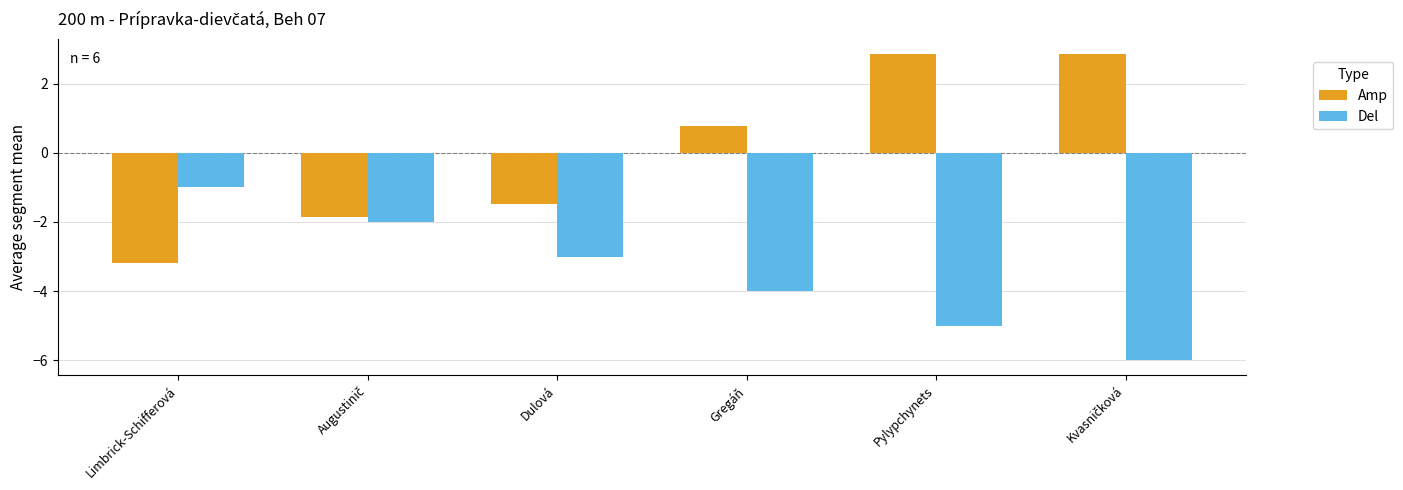

How many values in the Amp series exceed 0?

3